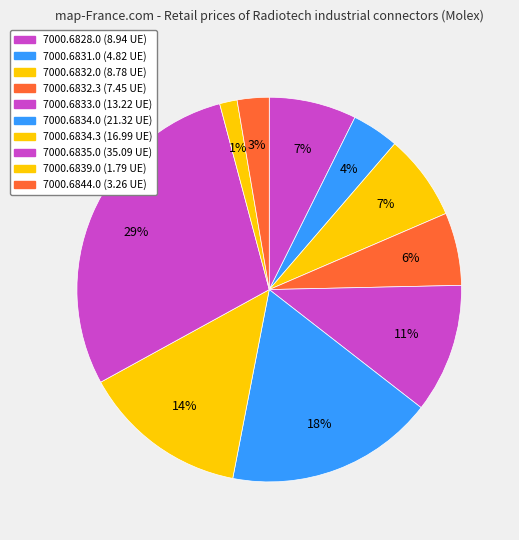

Count the number of slices in the pie.

10